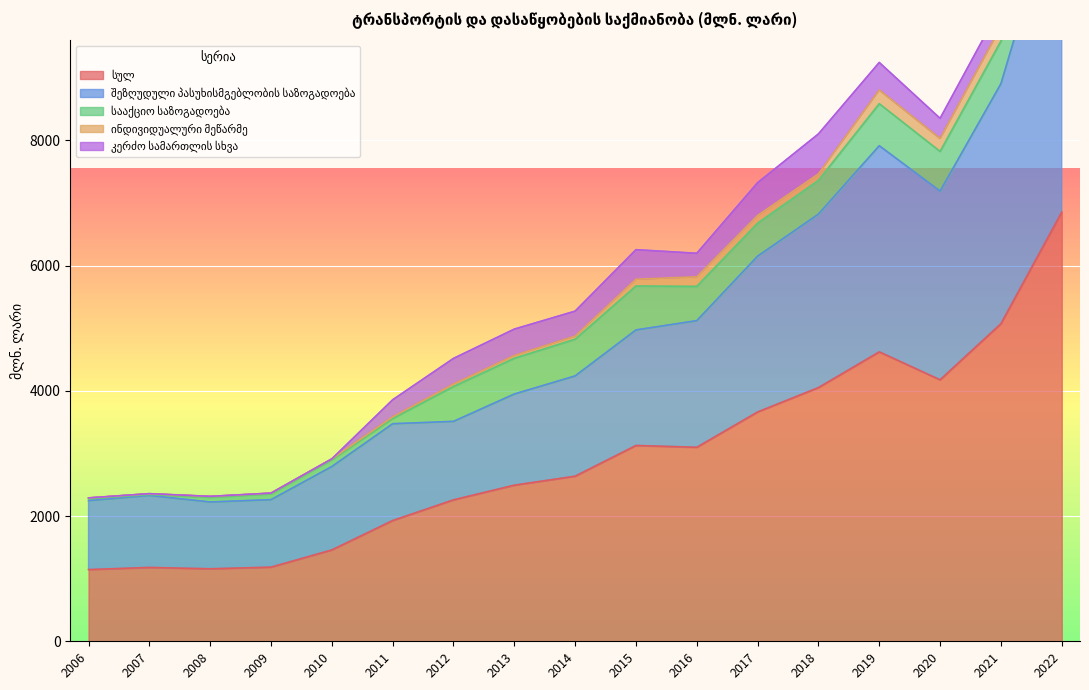

What is the value of the კერძო სამართლის სხვა point at the 12th from the left?

523.5